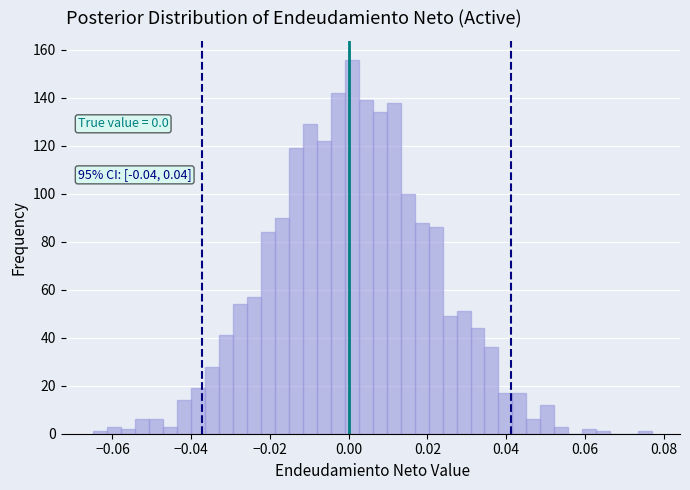

Around what value on the x-axis is the tallest bar? Give the approximate position of its centre, as read against the axis.

0.000